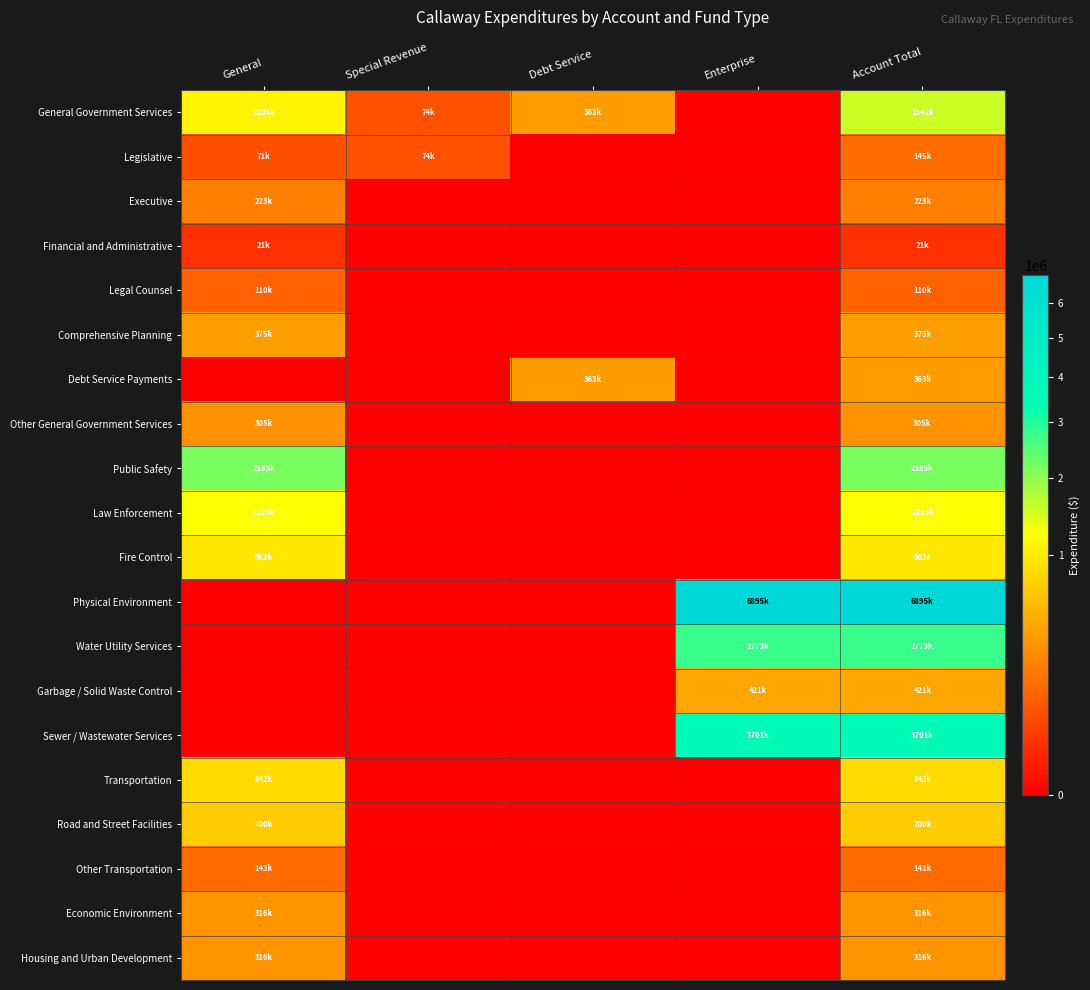

Reading left to right, transcribe all the data shown in this chart.

General Government Services: General=1105082	Special Revenue=74012	Debt Service=363000	Enterprise=0	Account Total=1542094
Legislative: General=70739	Special Revenue=74012	Debt Service=0	Enterprise=0	Account Total=144751
Executive: General=222811	Special Revenue=0	Debt Service=0	Enterprise=0	Account Total=222811
Financial and Administrative: General=20789	Special Revenue=0	Debt Service=0	Enterprise=0	Account Total=20789
Legal Counsel: General=110498	Special Revenue=0	Debt Service=0	Enterprise=0	Account Total=110498
Comprehensive Planning: General=374993	Special Revenue=0	Debt Service=0	Enterprise=0	Account Total=374993
Debt Service Payments: General=0	Special Revenue=0	Debt Service=363000	Enterprise=0	Account Total=363000
Other General Government Services: General=305252	Special Revenue=0	Debt Service=0	Enterprise=0	Account Total=305252
Public Safety: General=2185313	Special Revenue=0	Debt Service=0	Enterprise=0	Account Total=2185313
Law Enforcement: General=1223421	Special Revenue=0	Debt Service=0	Enterprise=0	Account Total=1223421
Fire Control: General=961892	Special Revenue=0	Debt Service=0	Enterprise=0	Account Total=961892
Physical Environment: General=0	Special Revenue=0	Debt Service=0	Enterprise=6894615	Account Total=6894615
Water Utility Services: General=0	Special Revenue=0	Debt Service=0	Enterprise=2773062	Account Total=2773062
Garbage / Solid Waste Control: General=0	Special Revenue=0	Debt Service=0	Enterprise=420763	Account Total=420763
Sewer / Wastewater Services: General=0	Special Revenue=0	Debt Service=0	Enterprise=3700790	Account Total=3700790
Transportation: General=842475	Special Revenue=0	Debt Service=0	Enterprise=0	Account Total=842475
Road and Street Facilities: General=699707	Special Revenue=0	Debt Service=0	Enterprise=0	Account Total=699707
Other Transportation: General=142768	Special Revenue=0	Debt Service=0	Enterprise=0	Account Total=142768
Economic Environment: General=316056	Special Revenue=0	Debt Service=0	Enterprise=0	Account Total=316056
Housing and Urban Development: General=316056	Special Revenue=0	Debt Service=0	Enterprise=0	Account Total=316056